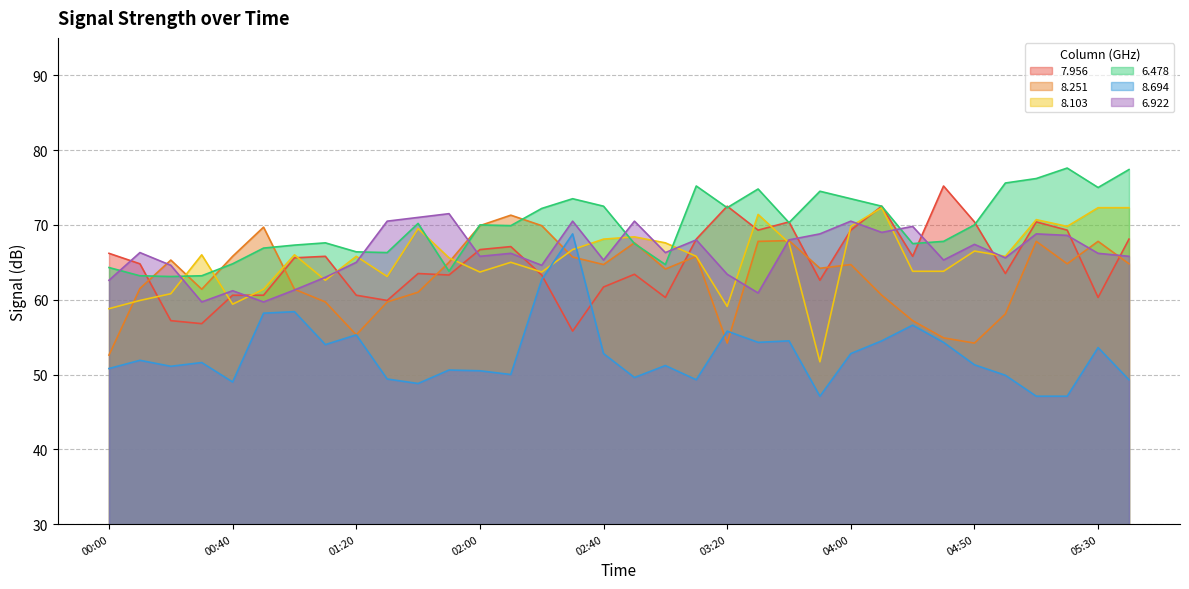

Rank the series by their maximum value, from lowest to highest.

  8.694,   8.251,   6.922,   8.103,   7.956,   6.478